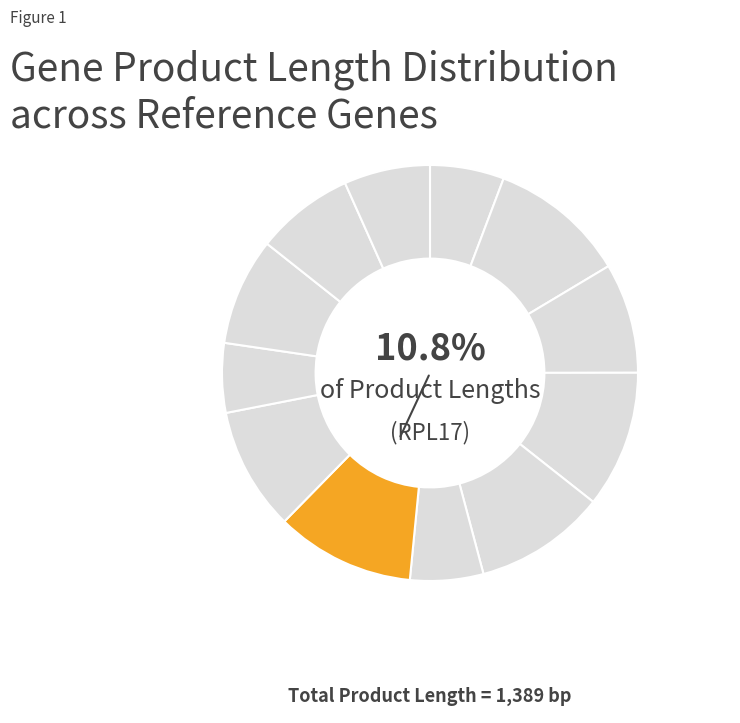

Count the number of slices in the pie.

12